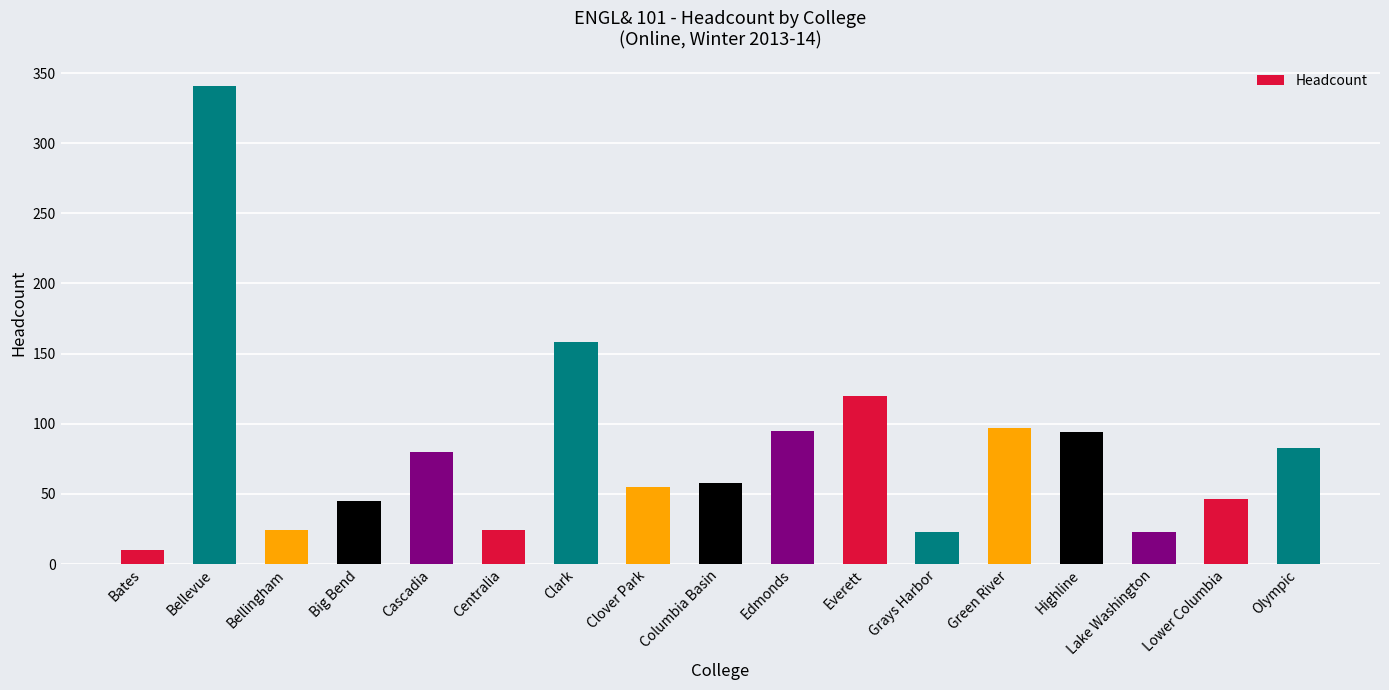

What position from the left is Bates?

1